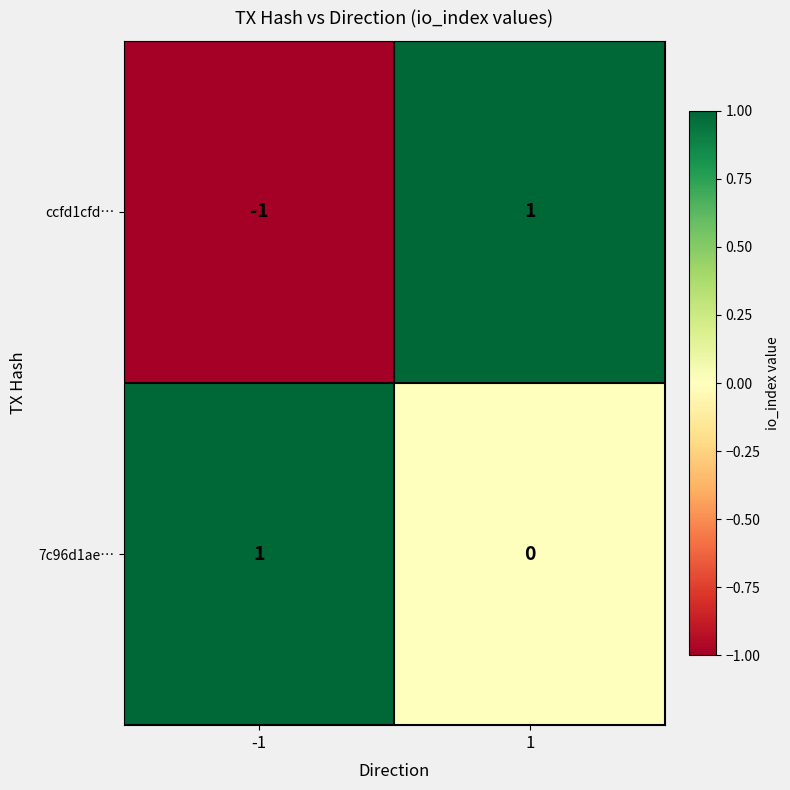

Which series has the largest range (max minus min)?

ccfd1cfd…